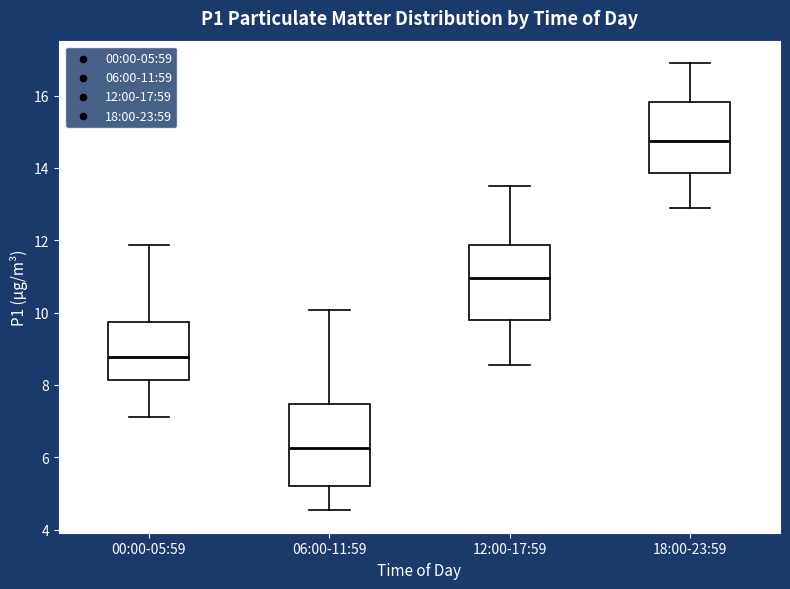

Reading left to right, read every box against the y-axis: the position of its median line, the range the box covers, and the ends of its whiskers. The values are not printed on the chart, so give them approximately, as read against the axis.

00:00-05:59: median 8.8, box 8.2 to 9.8, whiskers 7.2 to 11.8
06:00-11:59: median 6.2, box 5.2 to 7.4, whiskers 4.6 to 10.0
12:00-17:59: median 11.0, box 9.8 to 11.8, whiskers 8.6 to 13.6
18:00-23:59: median 14.8, box 13.8 to 15.8, whiskers 13.0 to 17.0